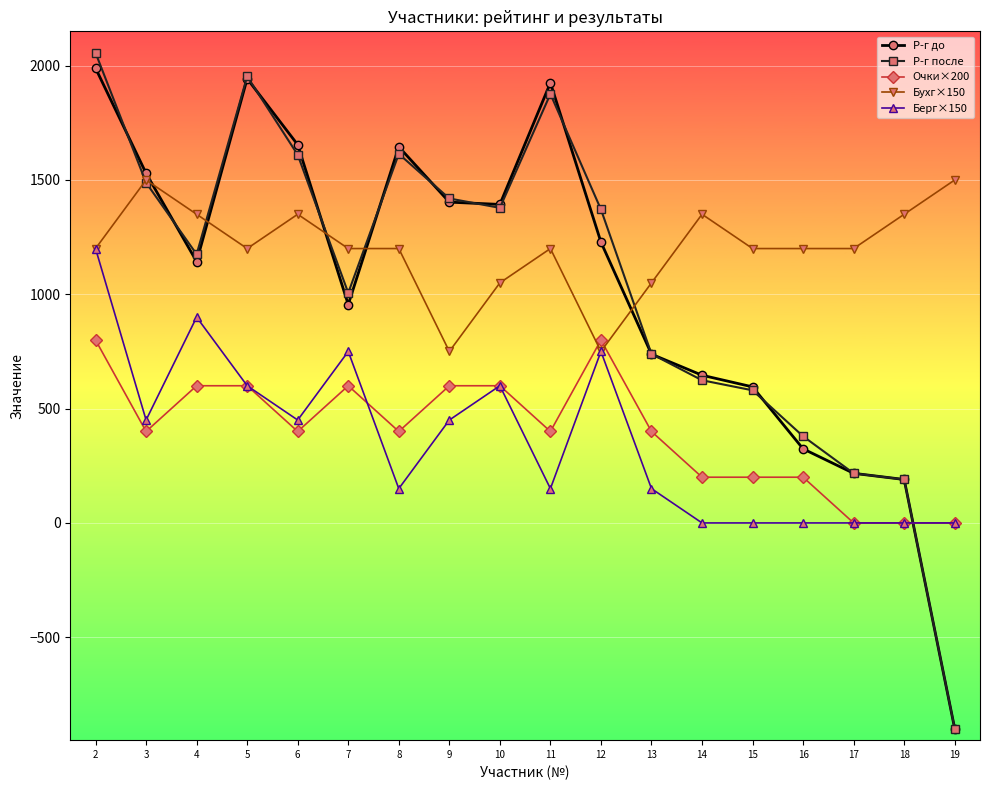

At which label does Р-г до reach its minimum?

19